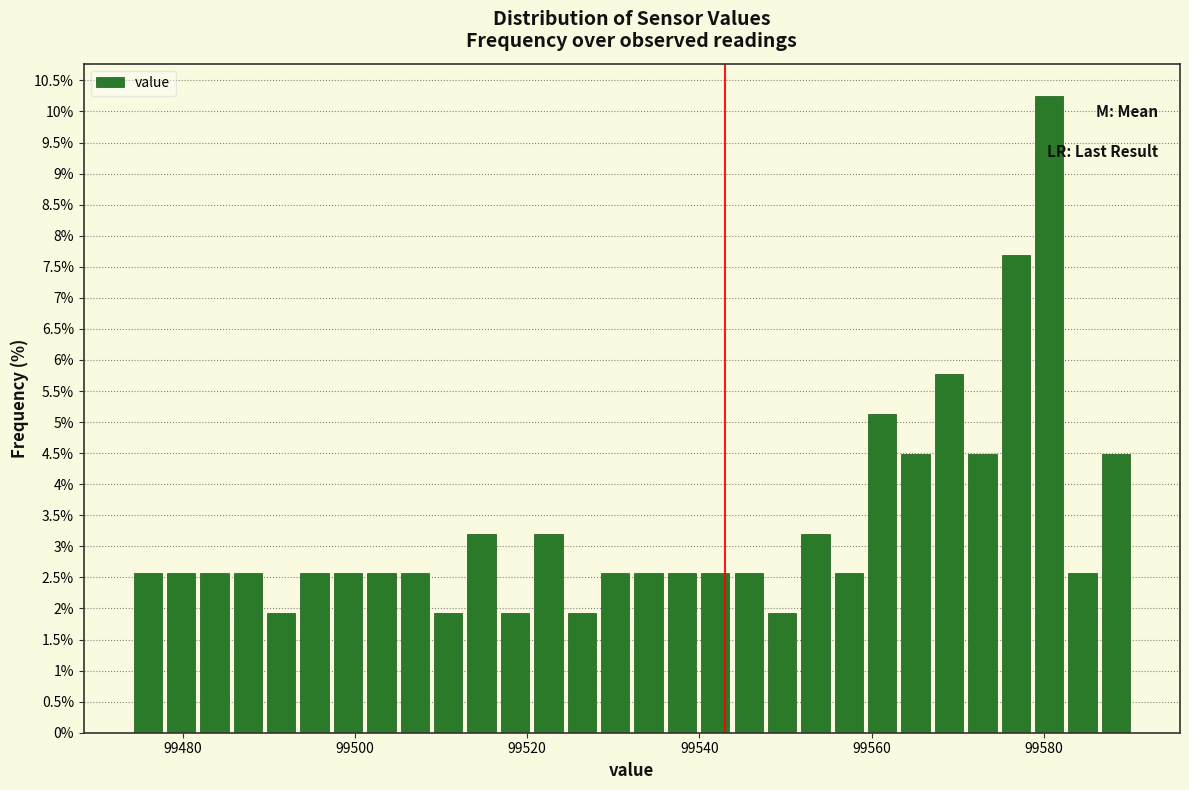

Read against the x-axis, roughly where is the centre of the tallest bar?

99580